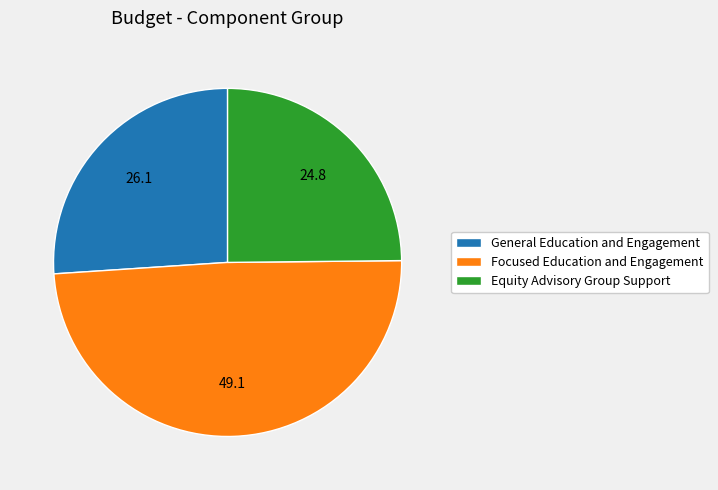

Between General Education and Engagement and Equity Advisory Group Support, which is larger?

General Education and Engagement